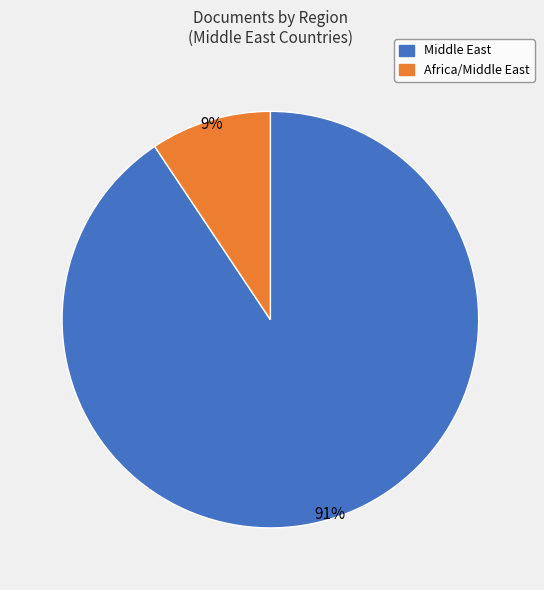

Does any single category account for the majority?

Yes